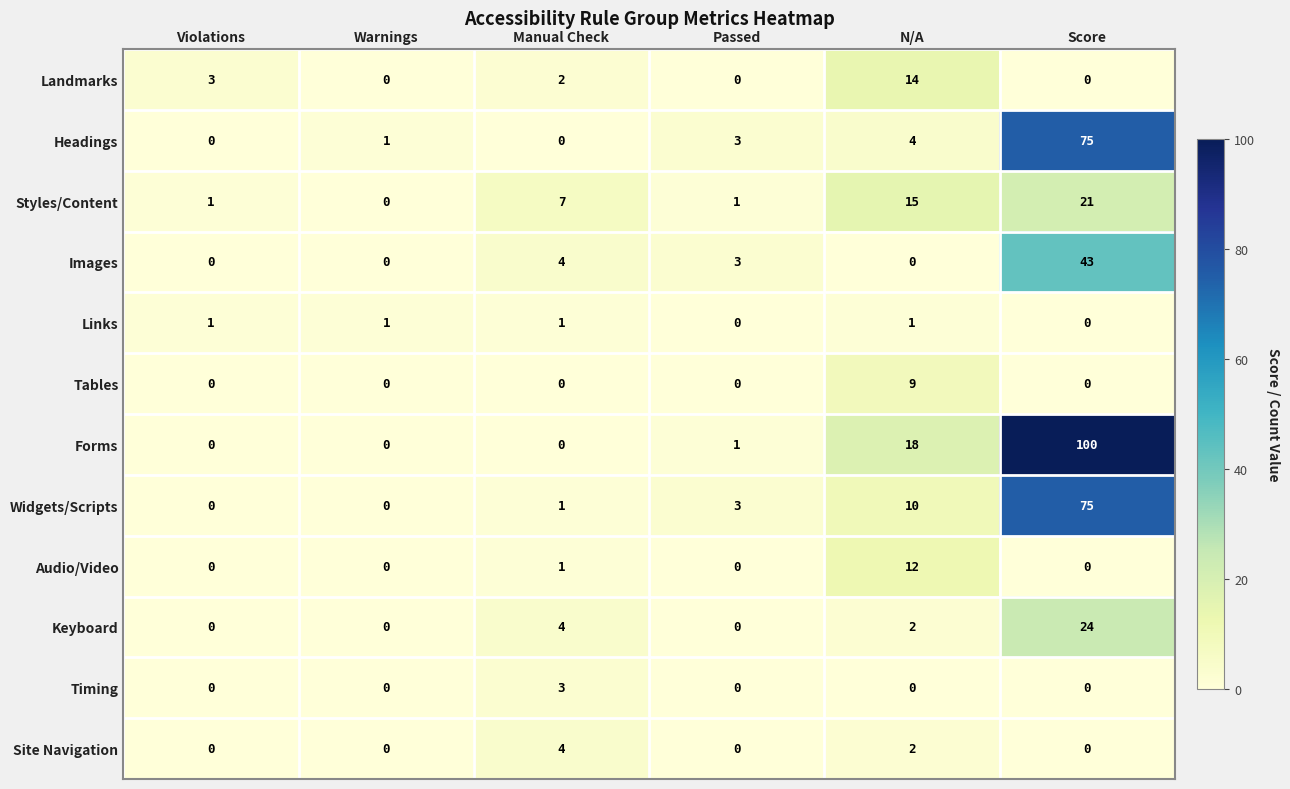

True or false: Tables has a value of 14 at N/A.

False